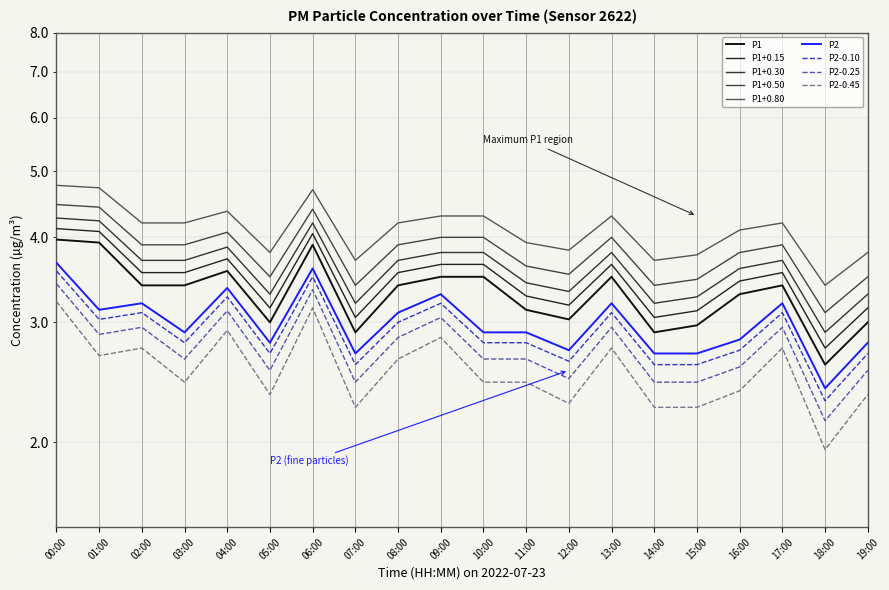

Does the chart display data point markers on the line(s)?

No